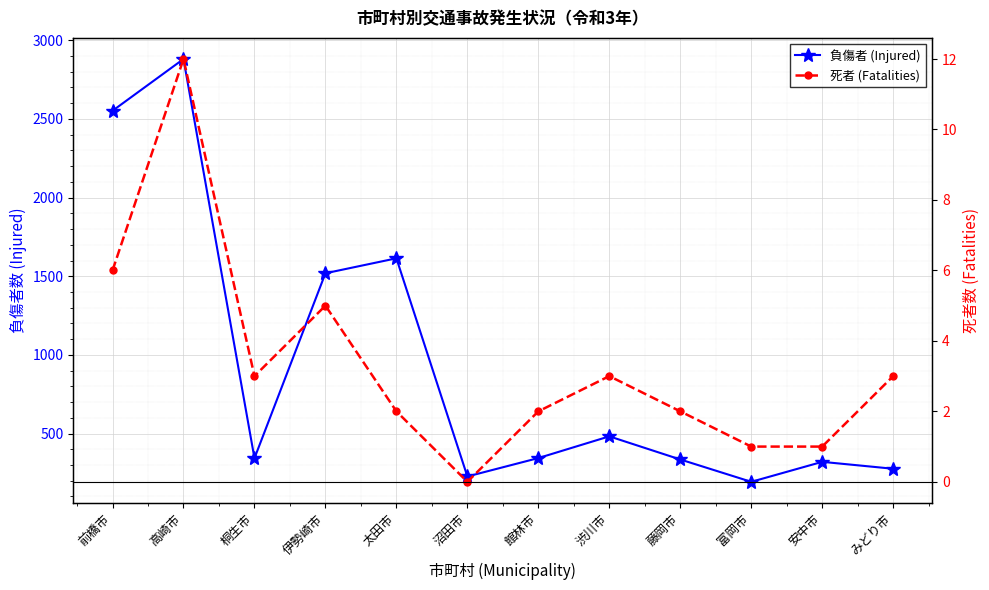

Is it true that 負傷者 (Injured) equals 691 at 伊勢崎市?

False